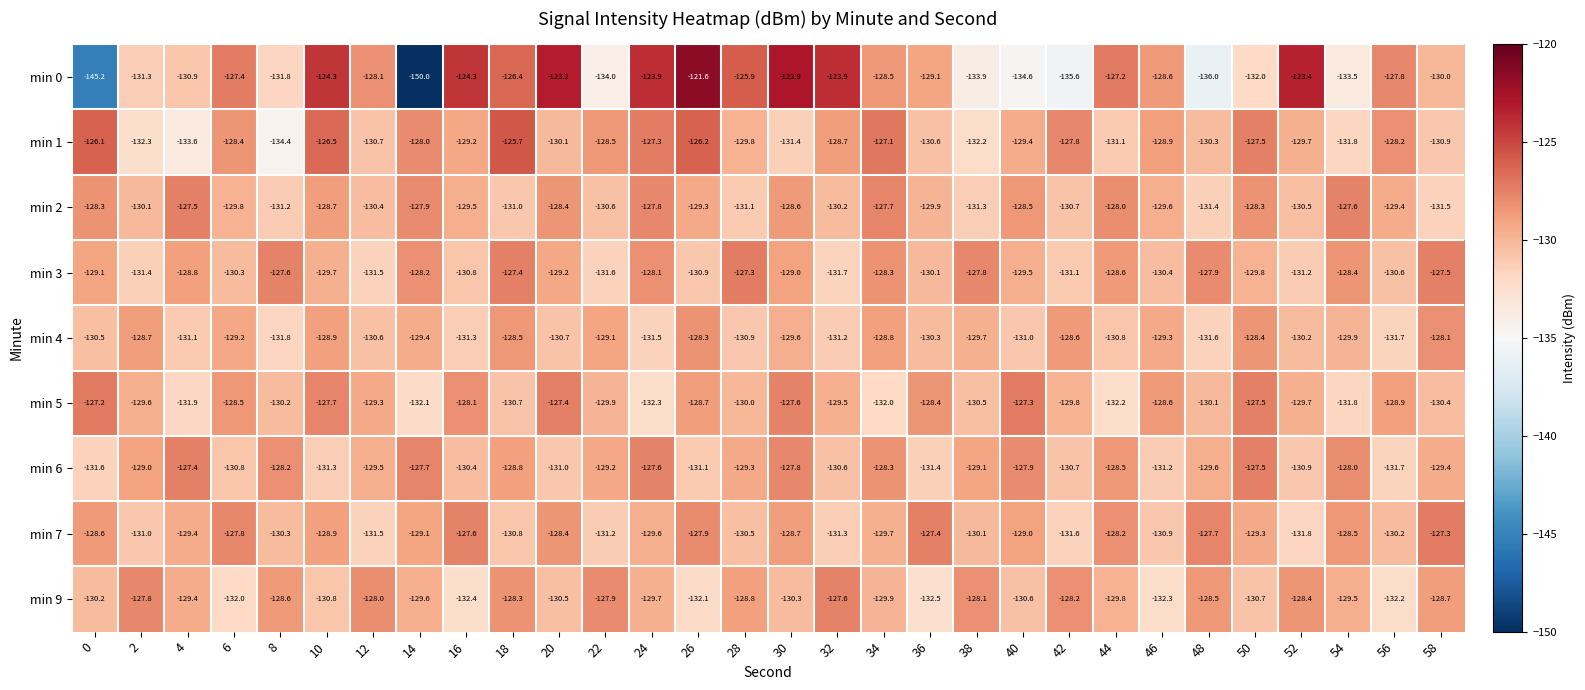

List the labels in order of min 7 value, largest first.

58, 36, 16, 48, 6, 26, 44, 20, 54, 0, 30, 10, 40, 14, 50, 4, 24, 34, 38, 56, 8, 28, 18, 46, 2, 22, 32, 12, 42, 52